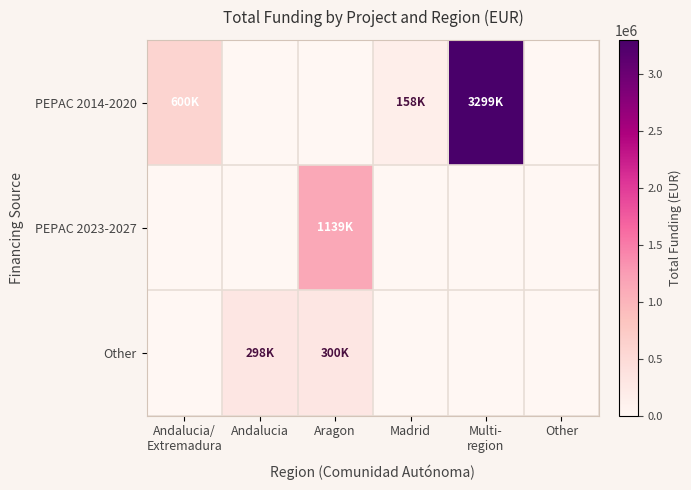

List the series in order of their overall mean, lowest first.

Other, PEPAC 2023-2027, PEPAC 2014-2020